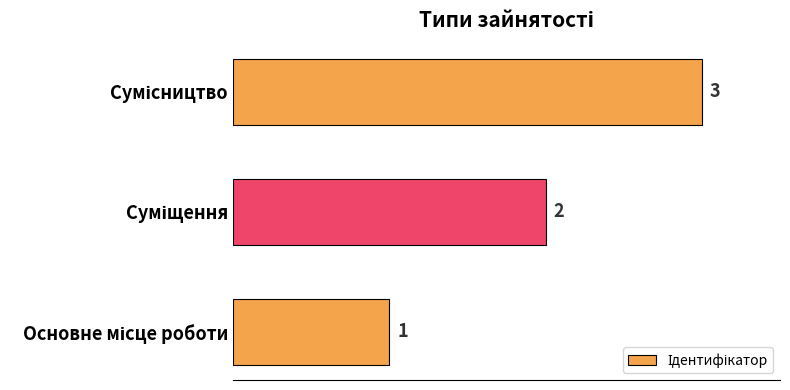

What is the greatest value displayed?

3